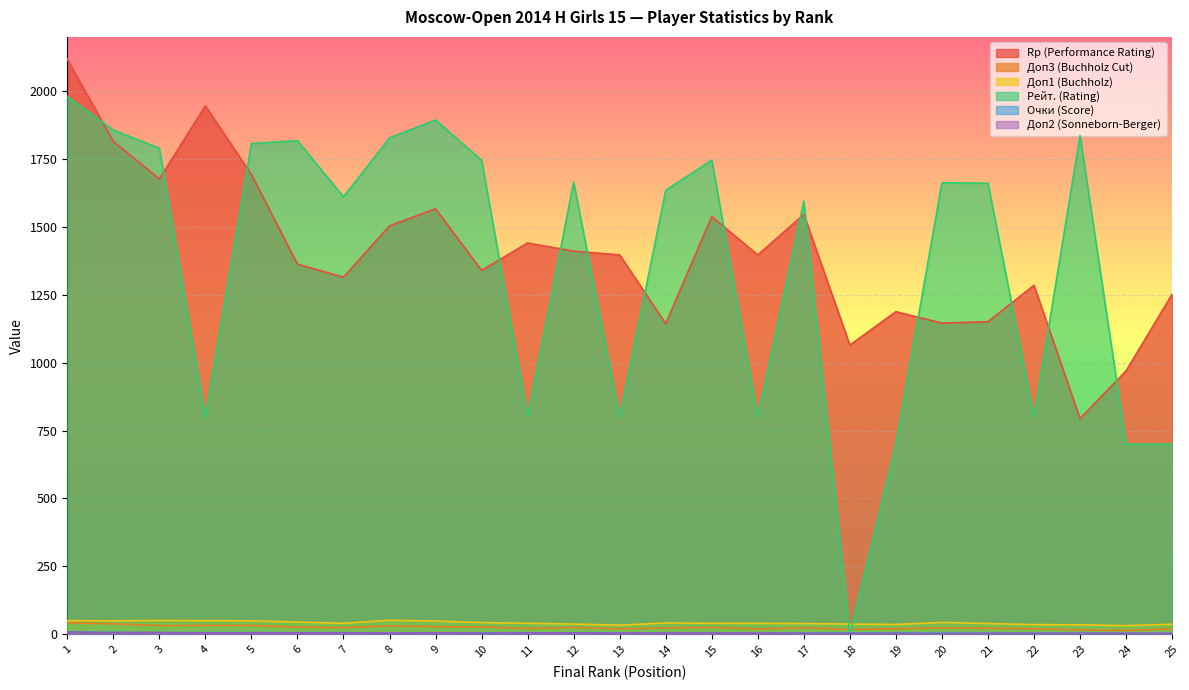

Which has a higher value, 8 or 22?

8